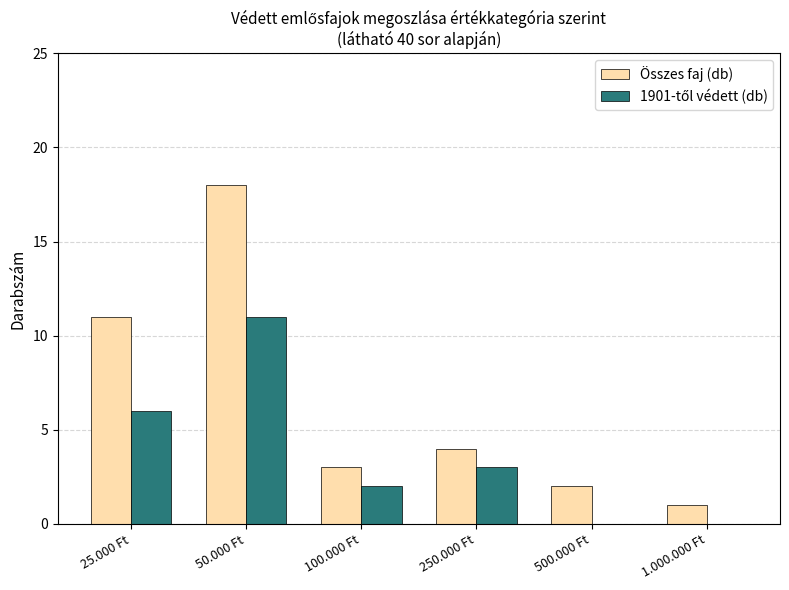

What is the sum of the Összes faj (db) values at 25.000 Ft and 500.000 Ft?

13